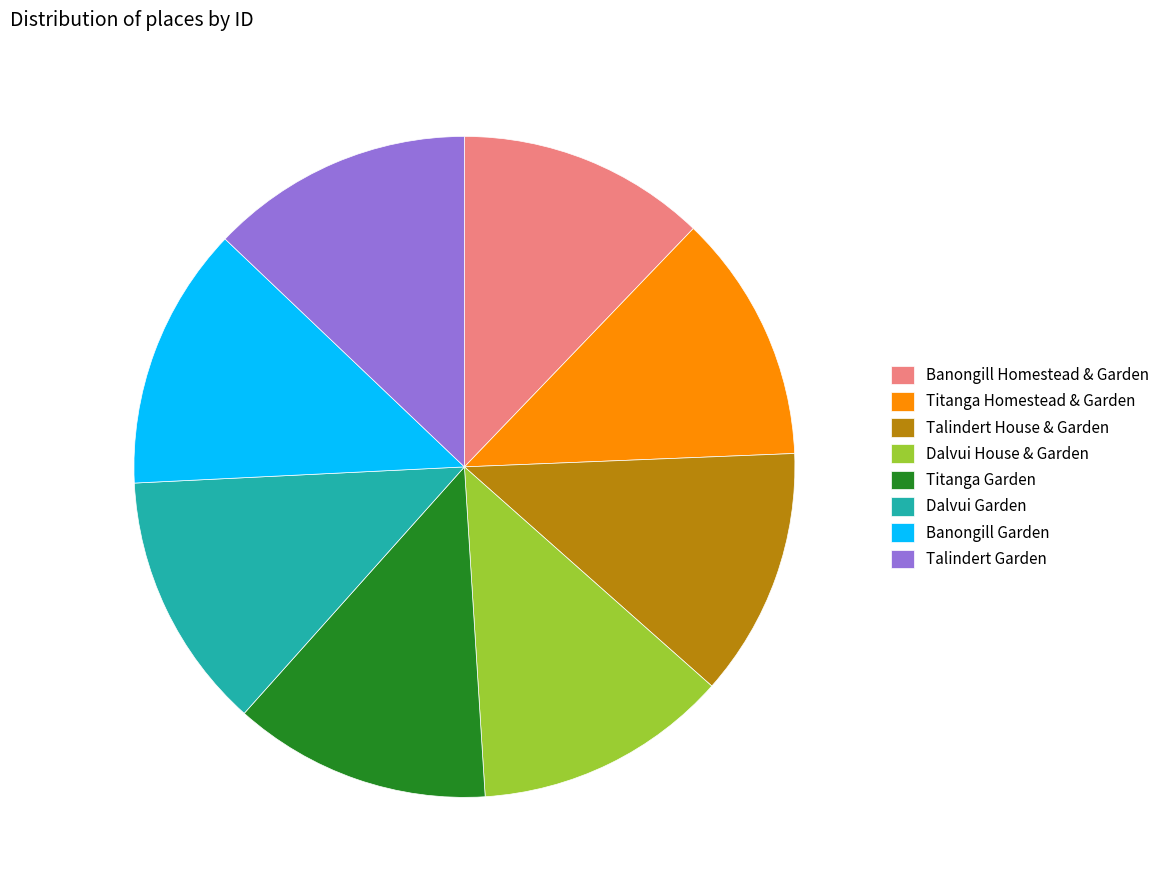

The Talindert House & Garden slice represents 12% of the pie. True or false?

True